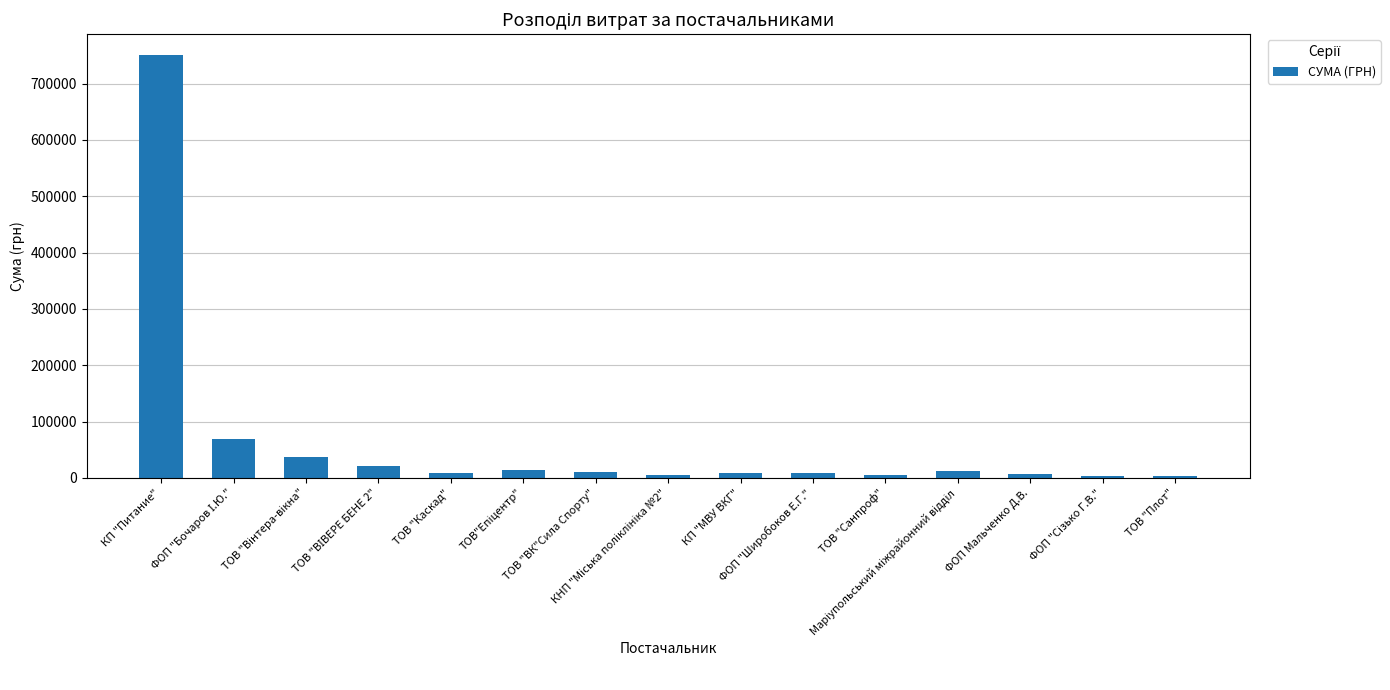

What is the difference between the maximum and minimum values?

747434.4